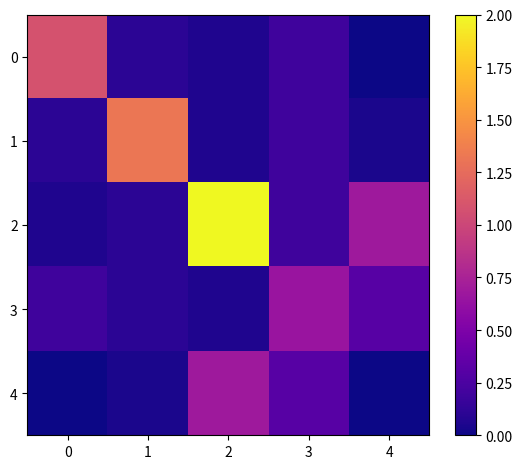

At which category is the sum across all series the highest?

2